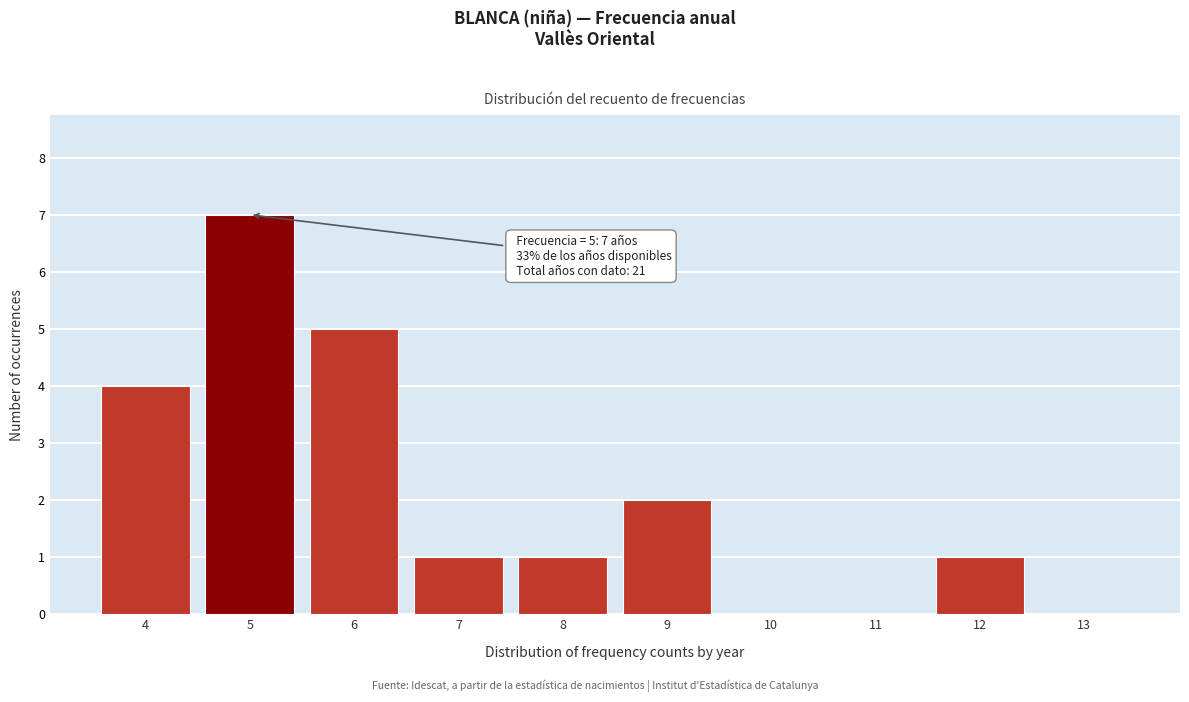

Over which range of the x-axis is the bar tallest?

4.5 to 5.5